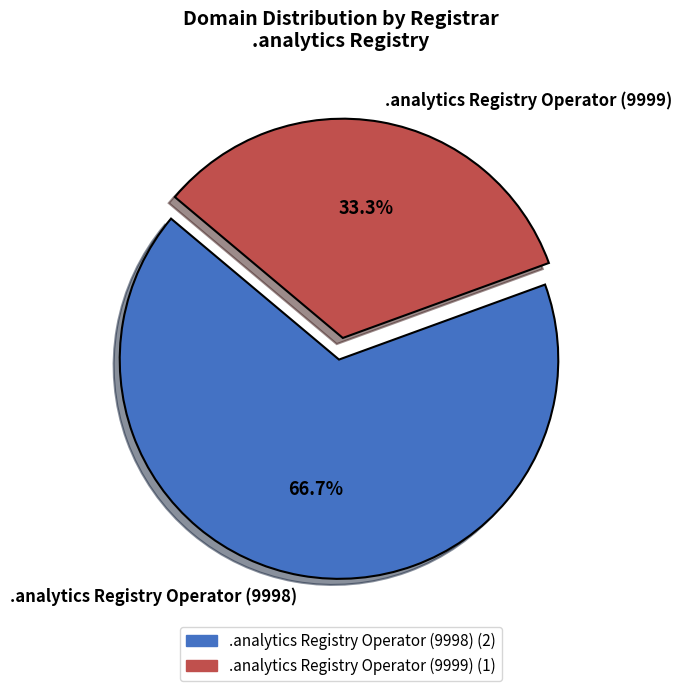

To the nearest percent, what portion does .analytics Registry Operator (9999) represent?

33%